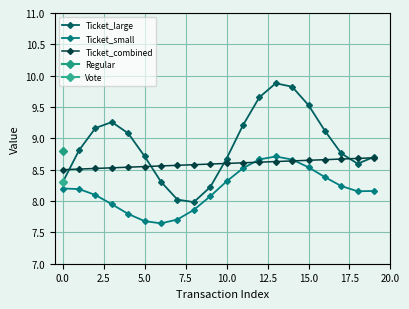

True or false: Ticket_large and Ticket_small intersect in this chart.

False